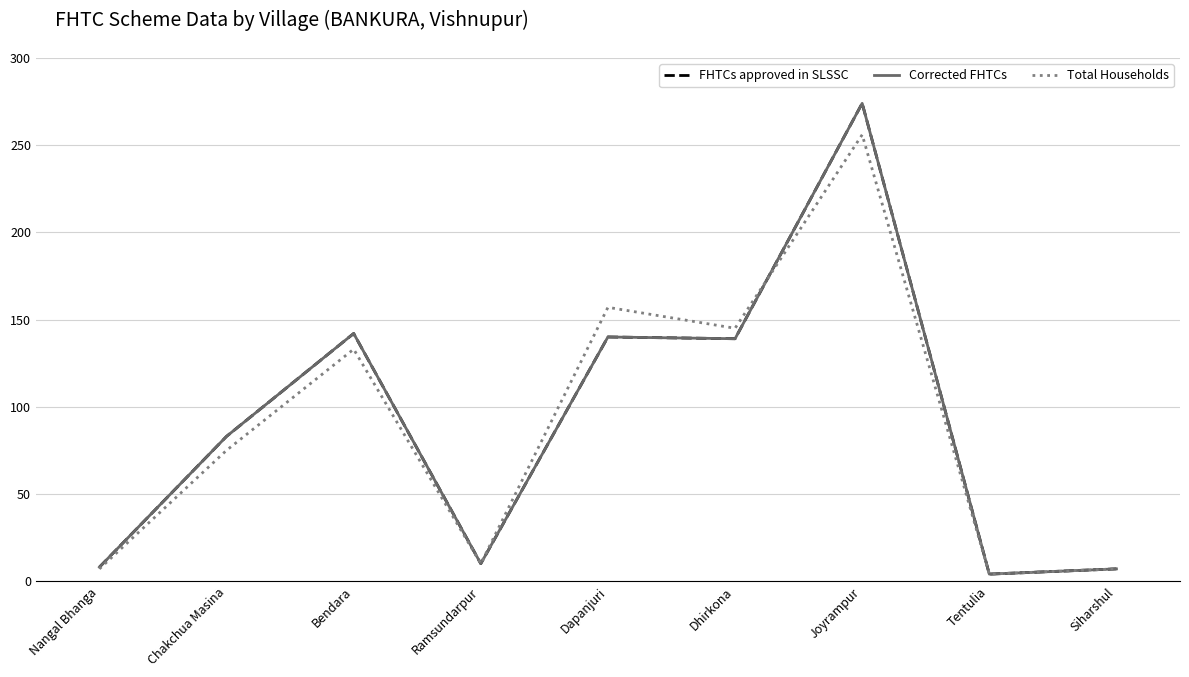

At which category is the sum across all series the highest?

Joyrampur